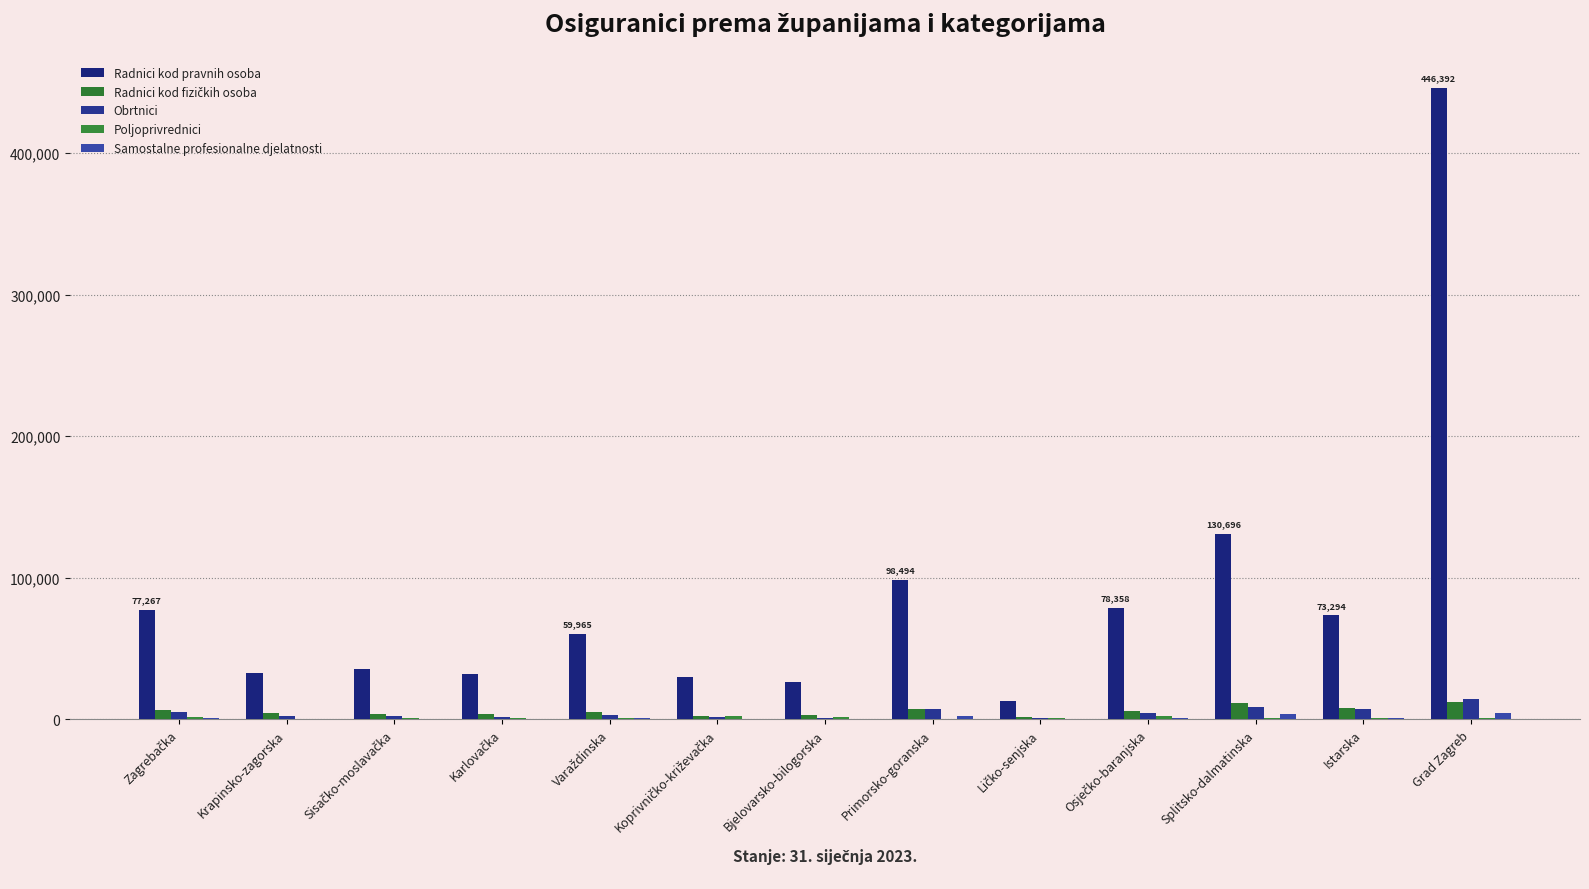

How many series are shown in this chart?

5